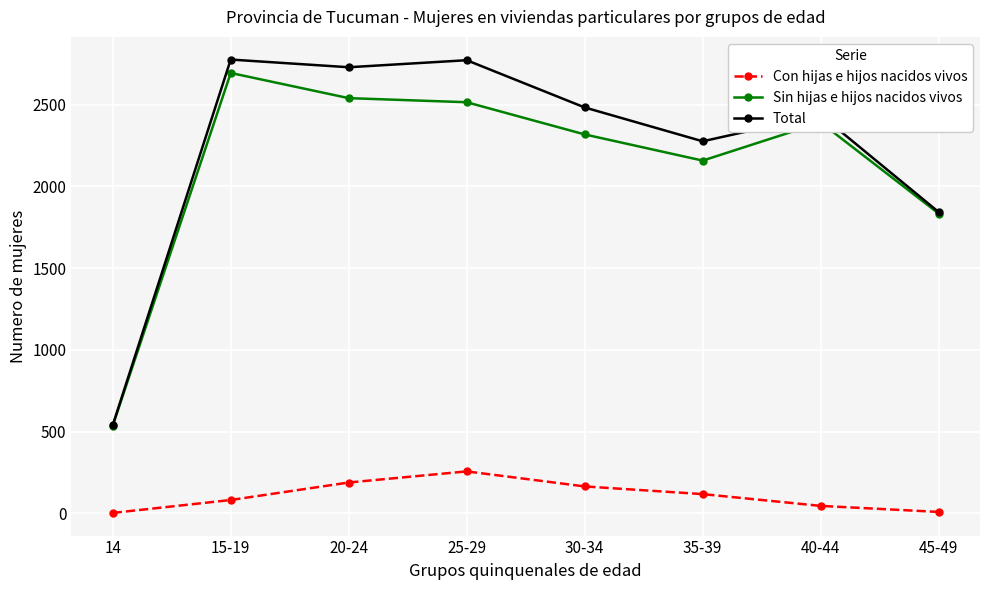

What is the value of the Total point at the 1st from the left?

539